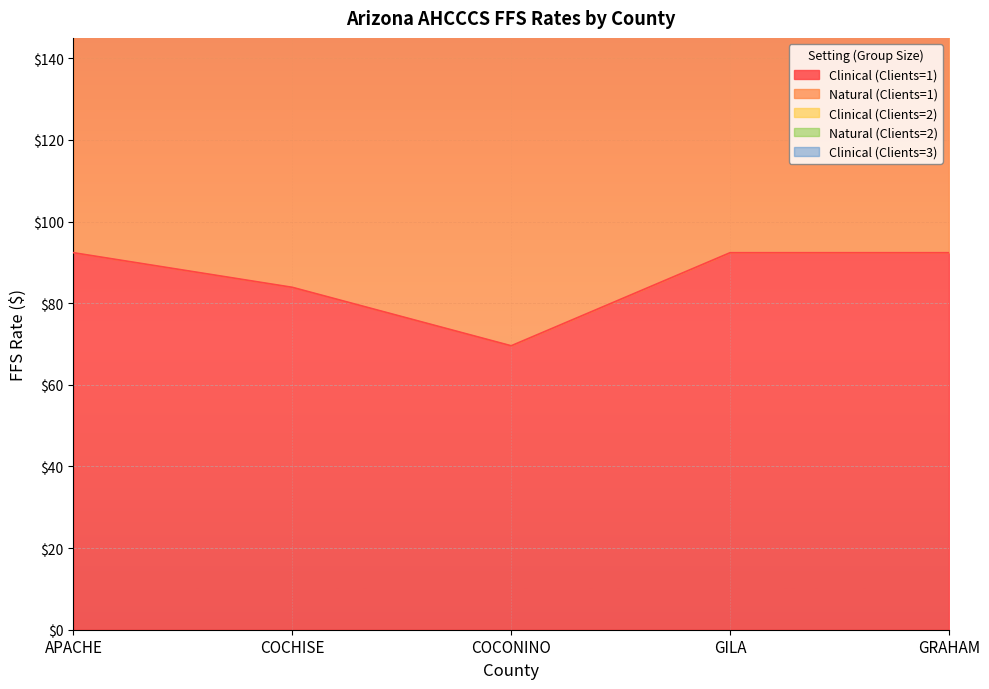

True or false: Natural (Clients=2) and Natural (Clients=1) cross at least once.

False